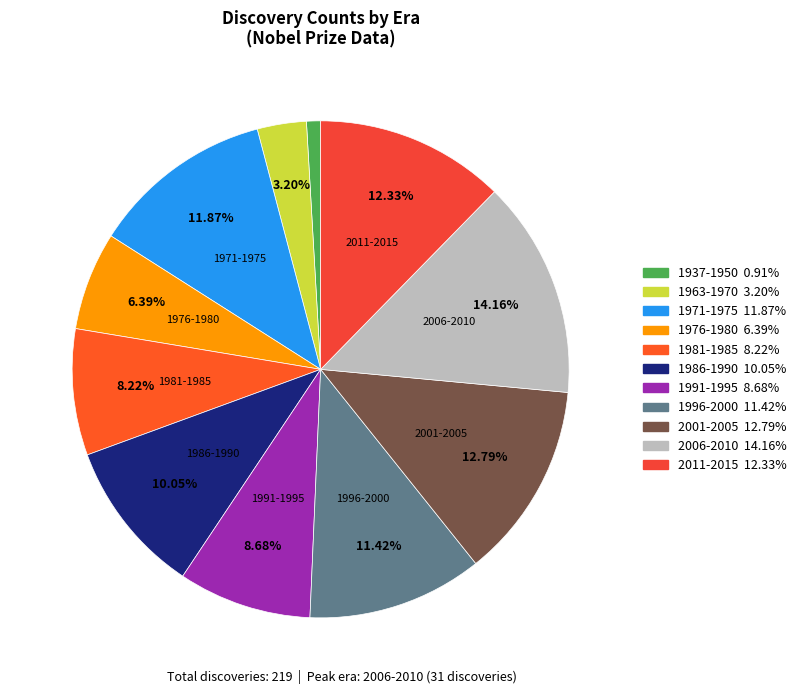

Count the number of slices in the pie.

11